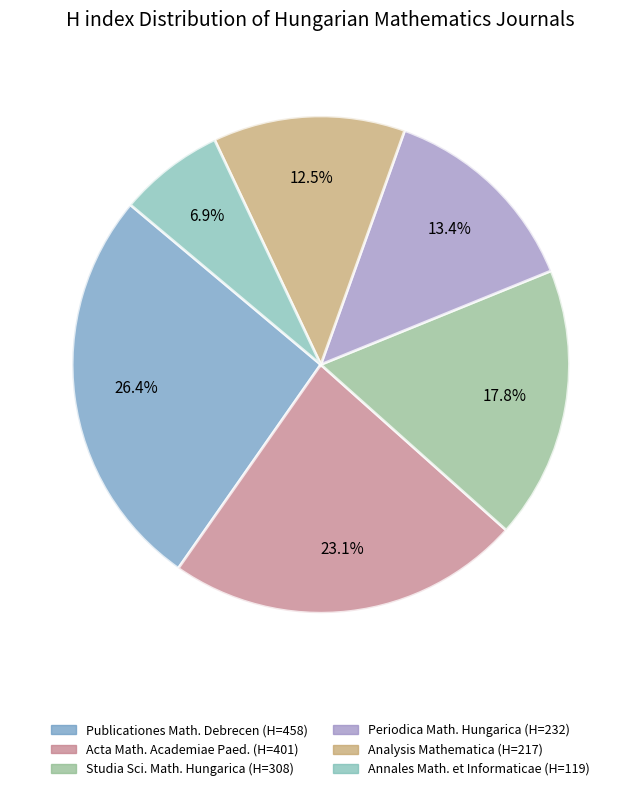

Is there a majority slice in this chart?

No